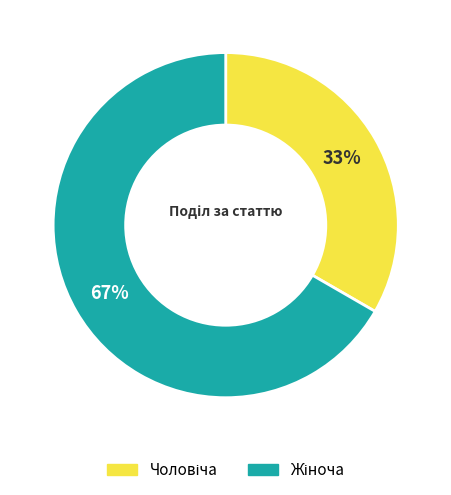

To the nearest percent, what is the average slice percentage?

50%